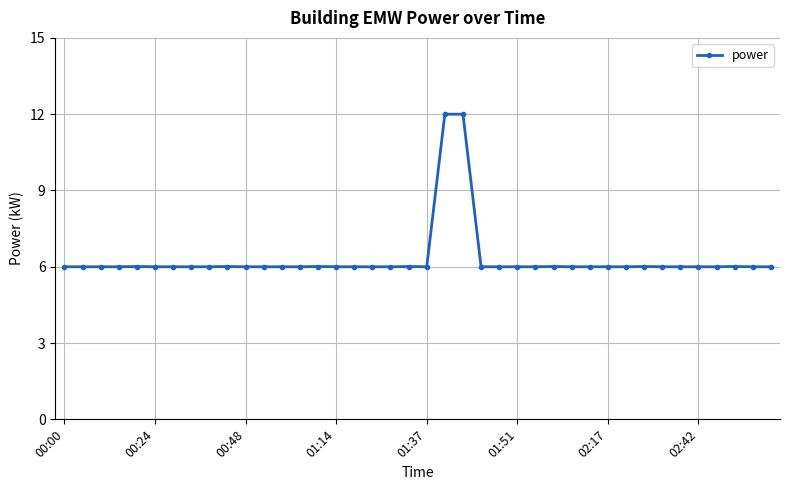

What is the value of the 7th point from the left?

6.0